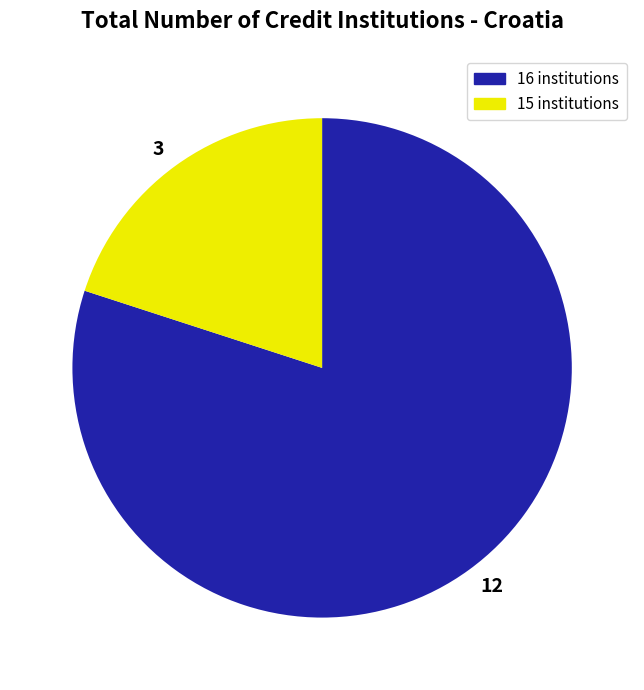

How many slices are in this pie chart?

2